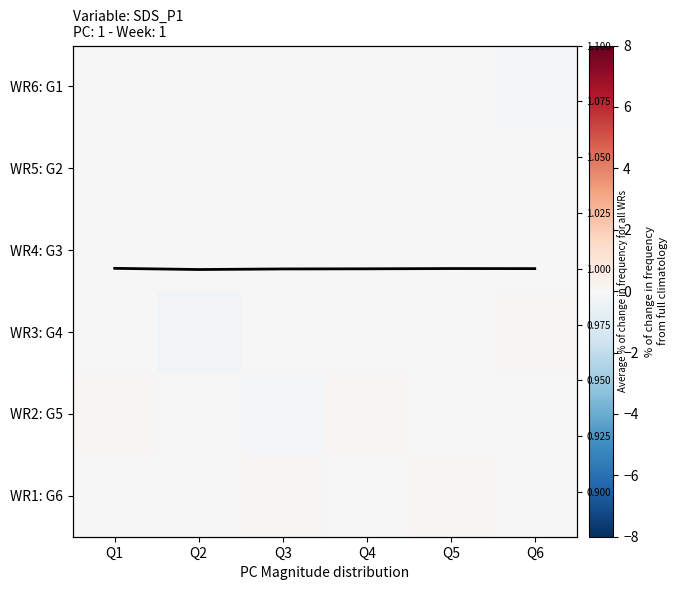

List the series in order of their peak value, highest first.

Avg % change, WR2: G5, WR3: G4, WR1: G6, WR6: G1, WR5: G2, WR4: G3